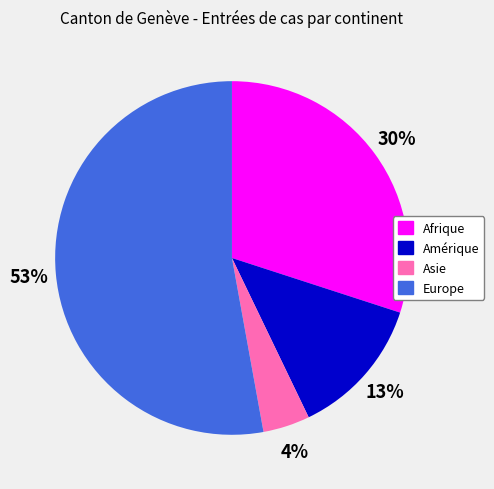

Rank the categories by value from lowest to highest.

Asie, Amérique, Afrique, Europe